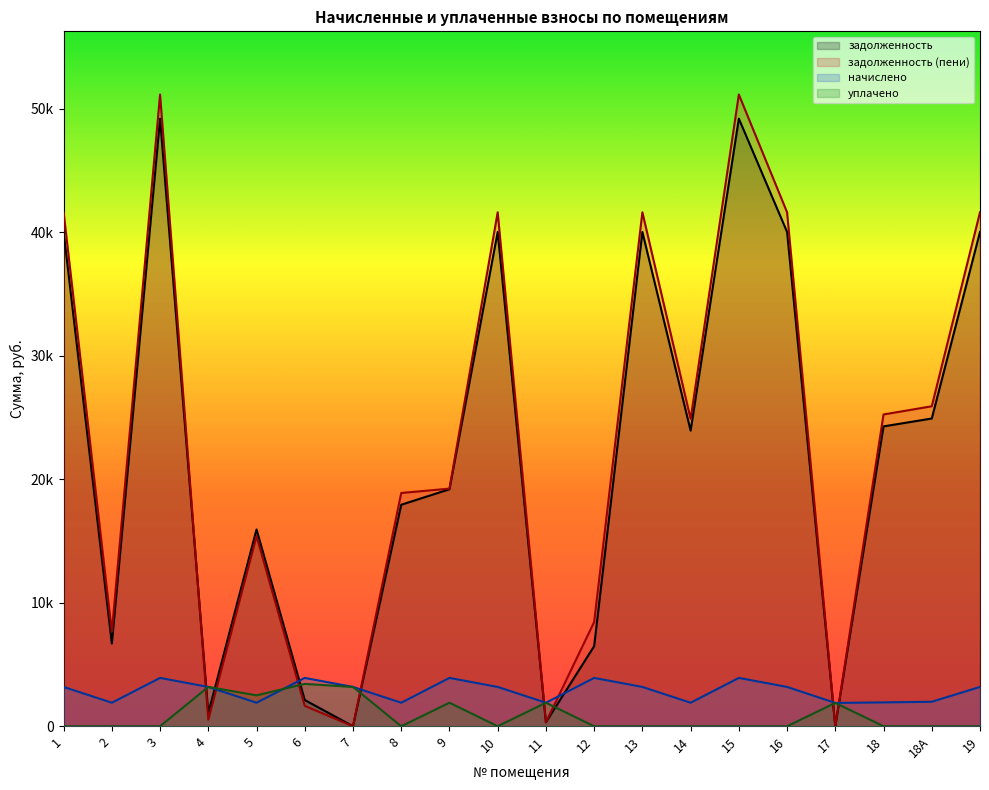

The задолженность (пени) series shows 4516.6 at 2. True or false?

False